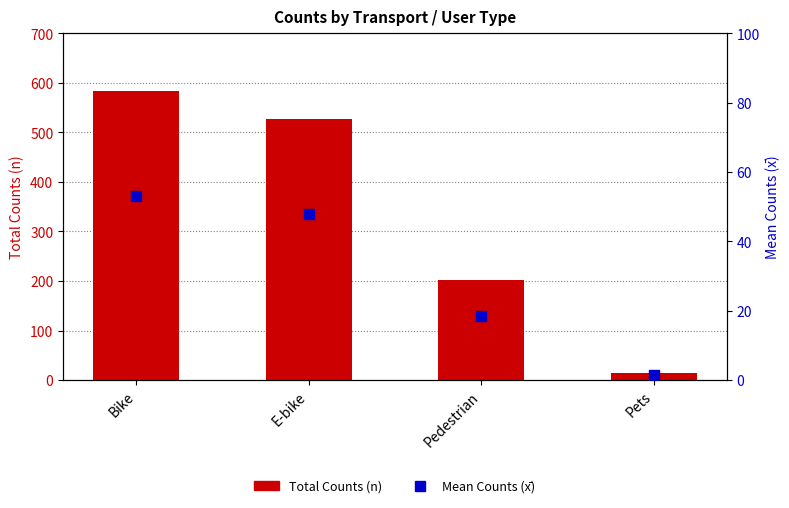

What are all the series names shown in the legend?

Total Counts (n), Mean Counts (x̄)